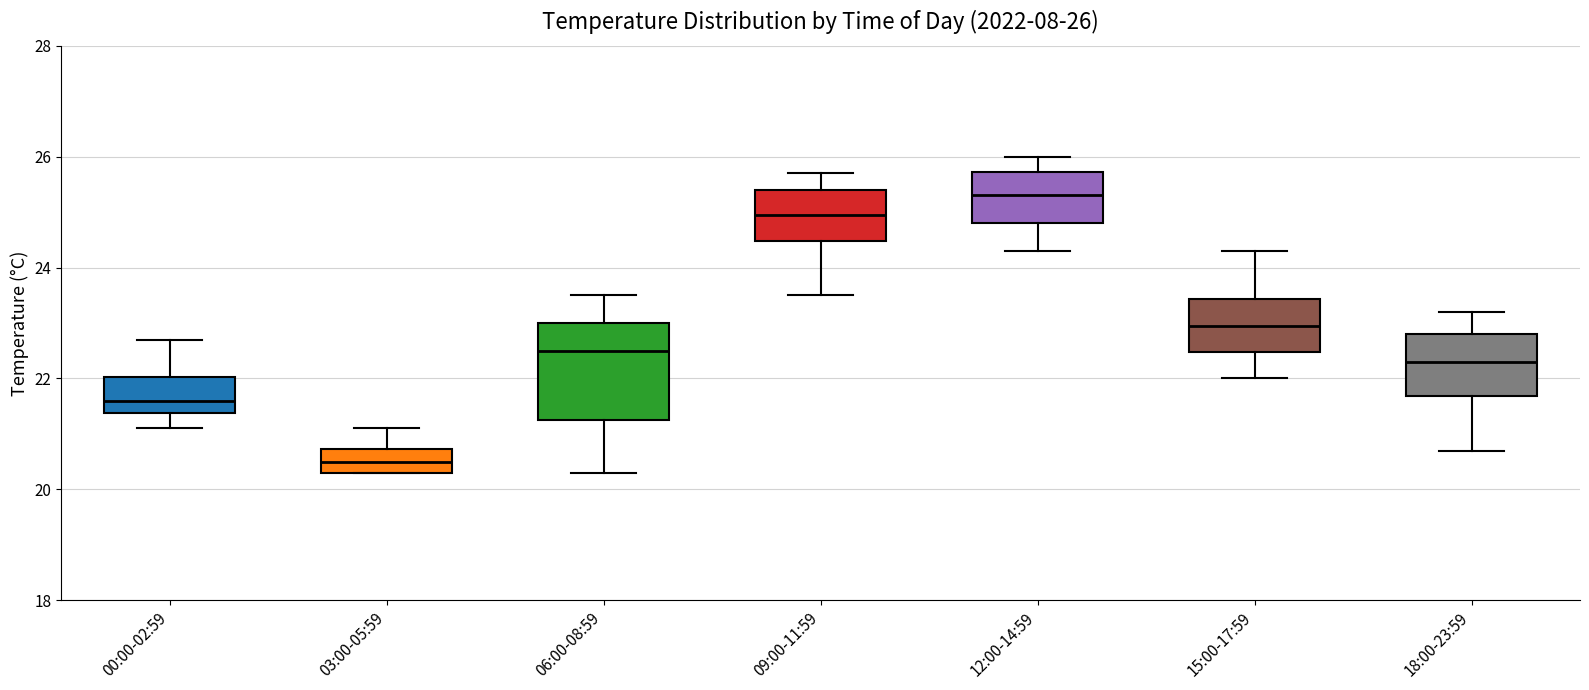

Which box is the tallest, from its lower edge to its upper edge?

06:00-08:59